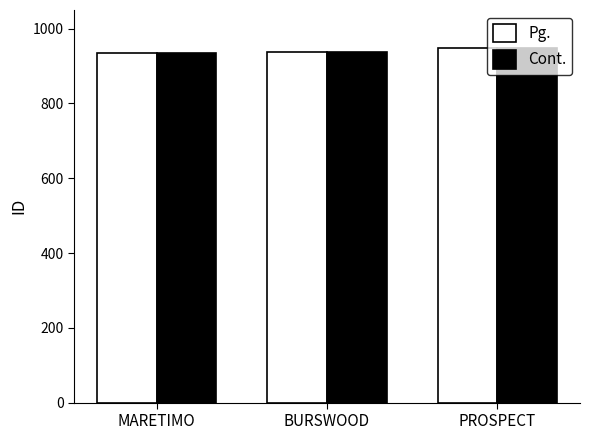

How many Cont. values are between 935 and 948?

3